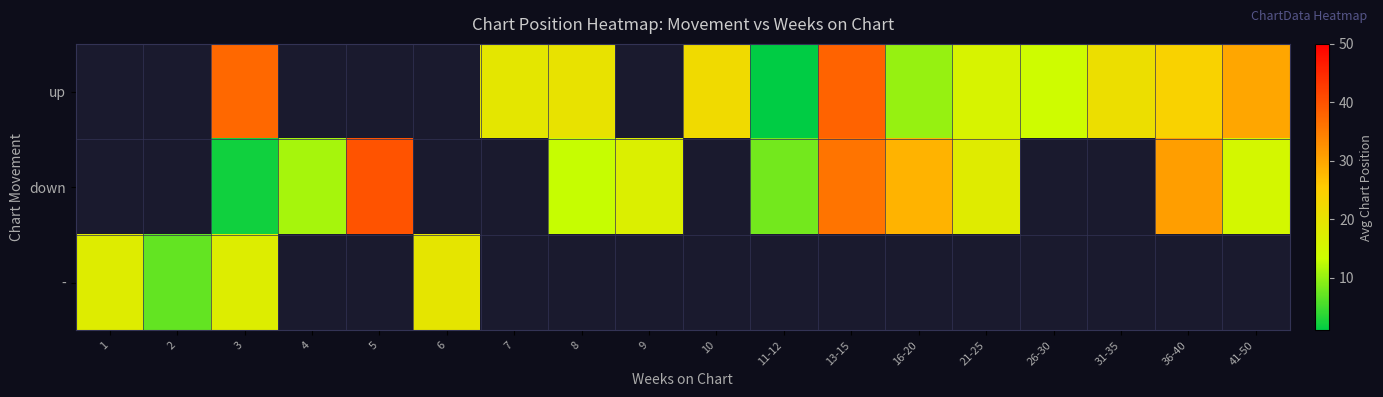

Rank the series at 36-40 from lowest to highest value.

up, down, -